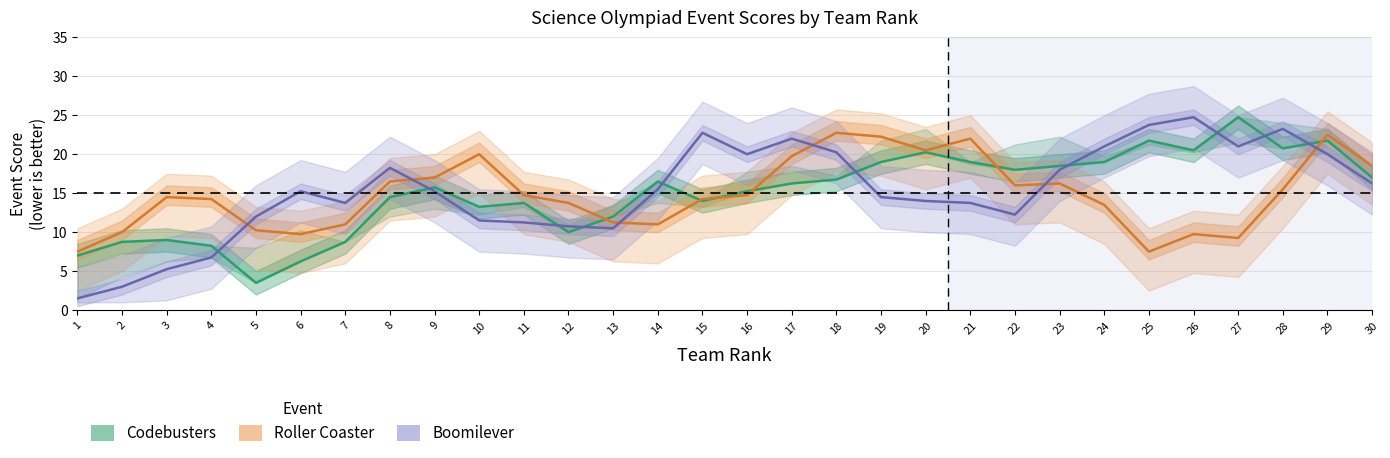

How many data points in Boomilever are above 15?

16